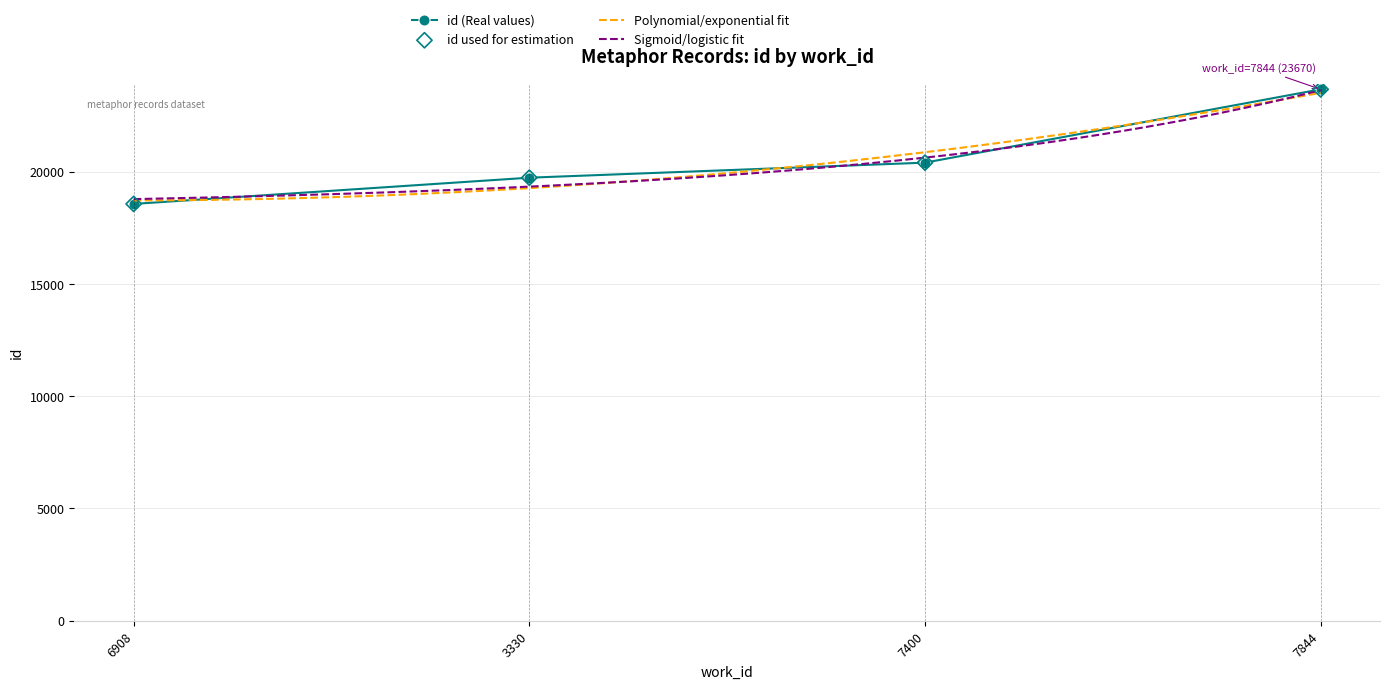

Which has a higher value, 7844 or 3330?

7844